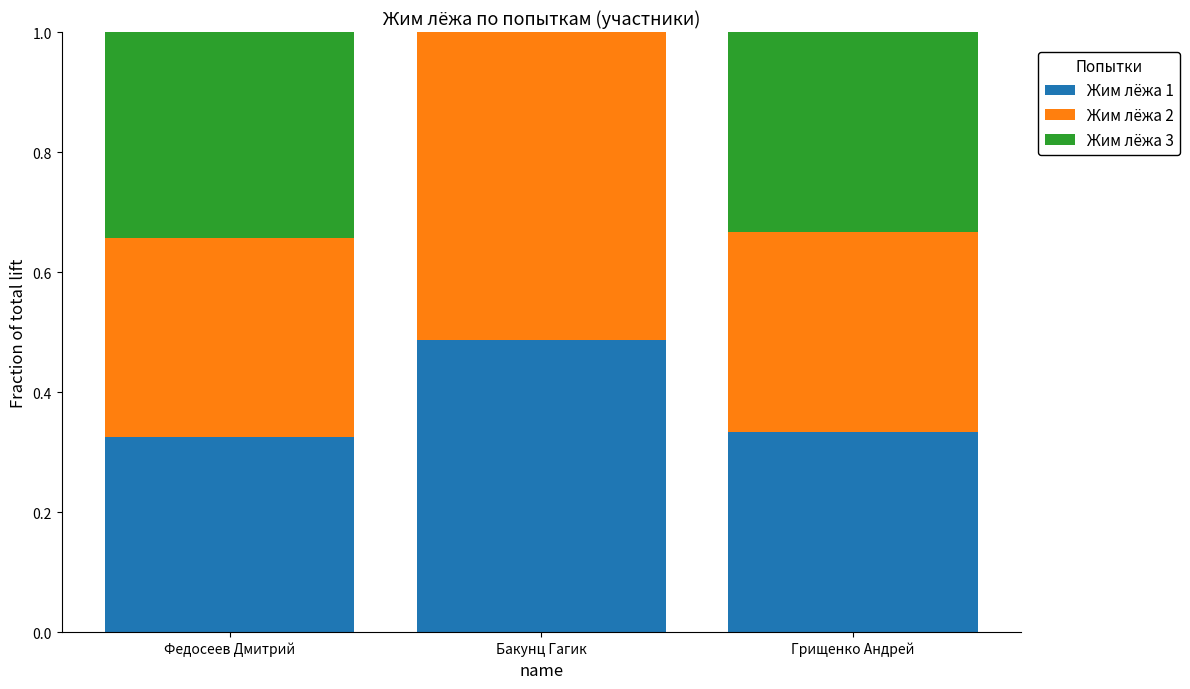

Which category has the highest value in the Жим лёжа 1 series?

Бакунц Гагик